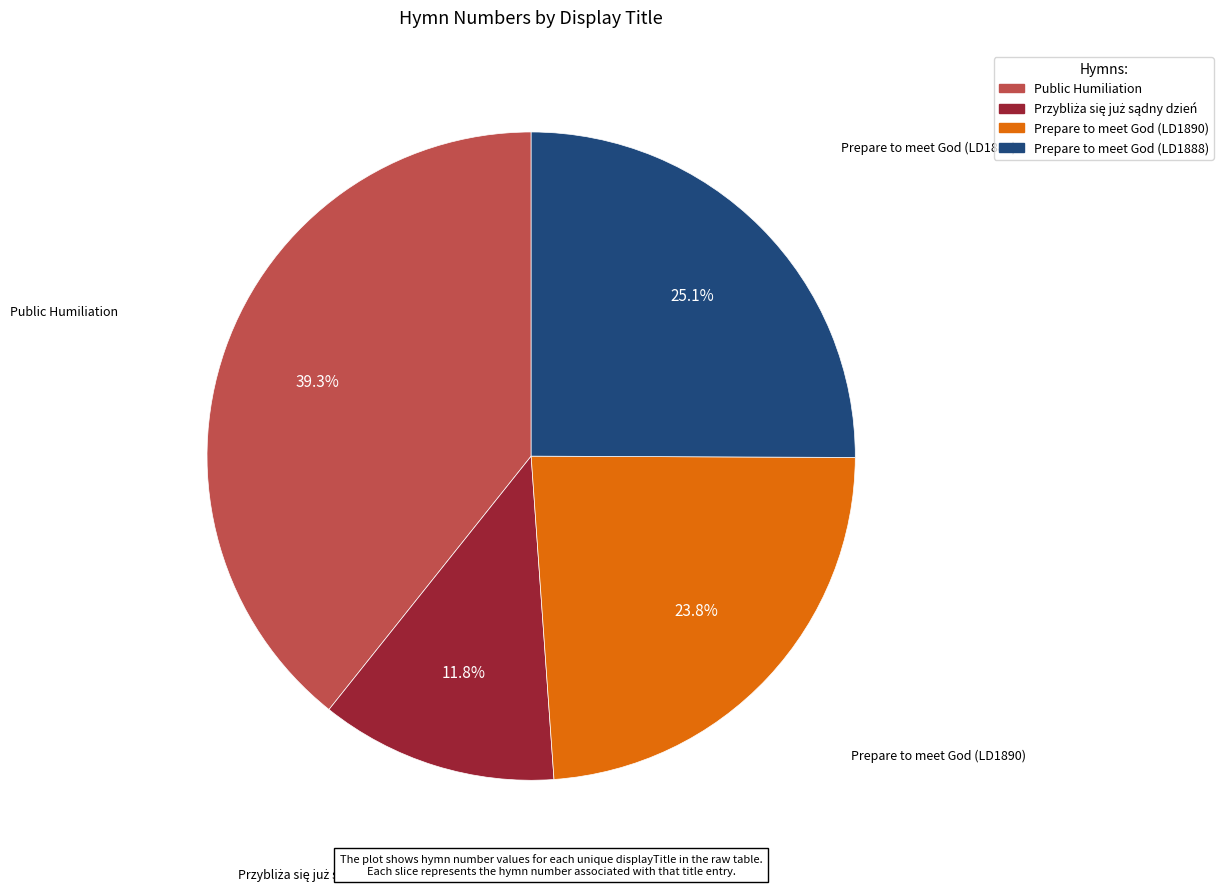

What percentage is NOT represented by Prepare to meet God (LD1888)?

74.9%